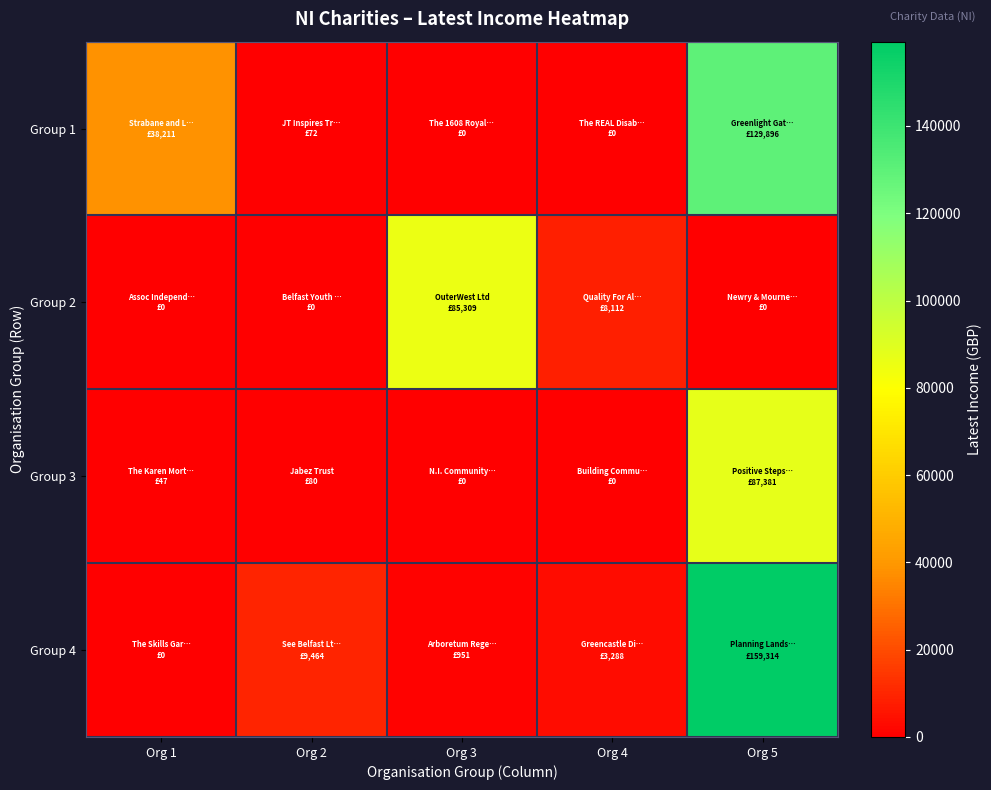

Between Org 4 and Org 5, which series saw the biggest shift?

Group 4